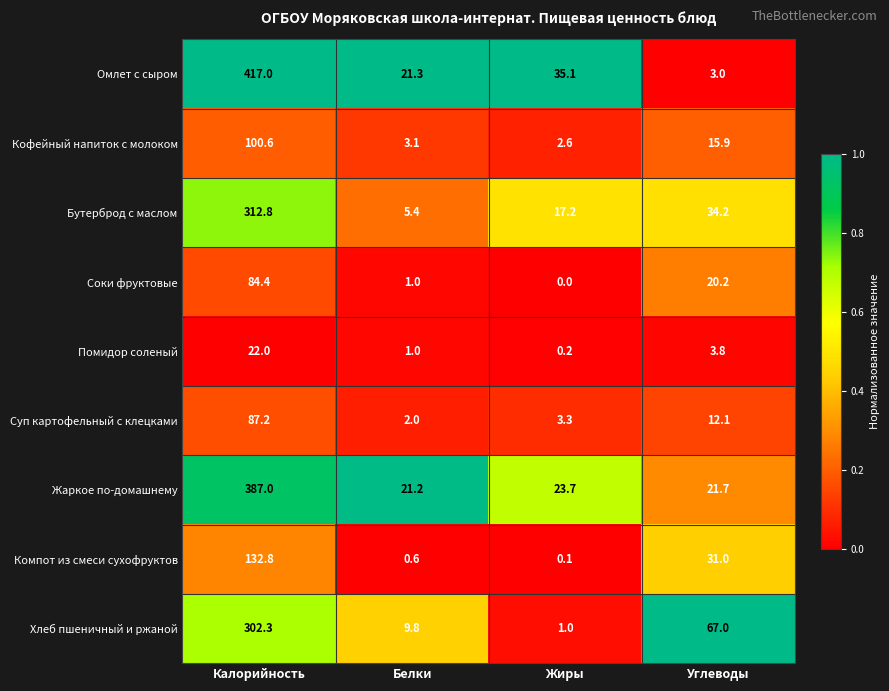

Which category has the lowest value in the Бутерброд с маслом series?

Белки